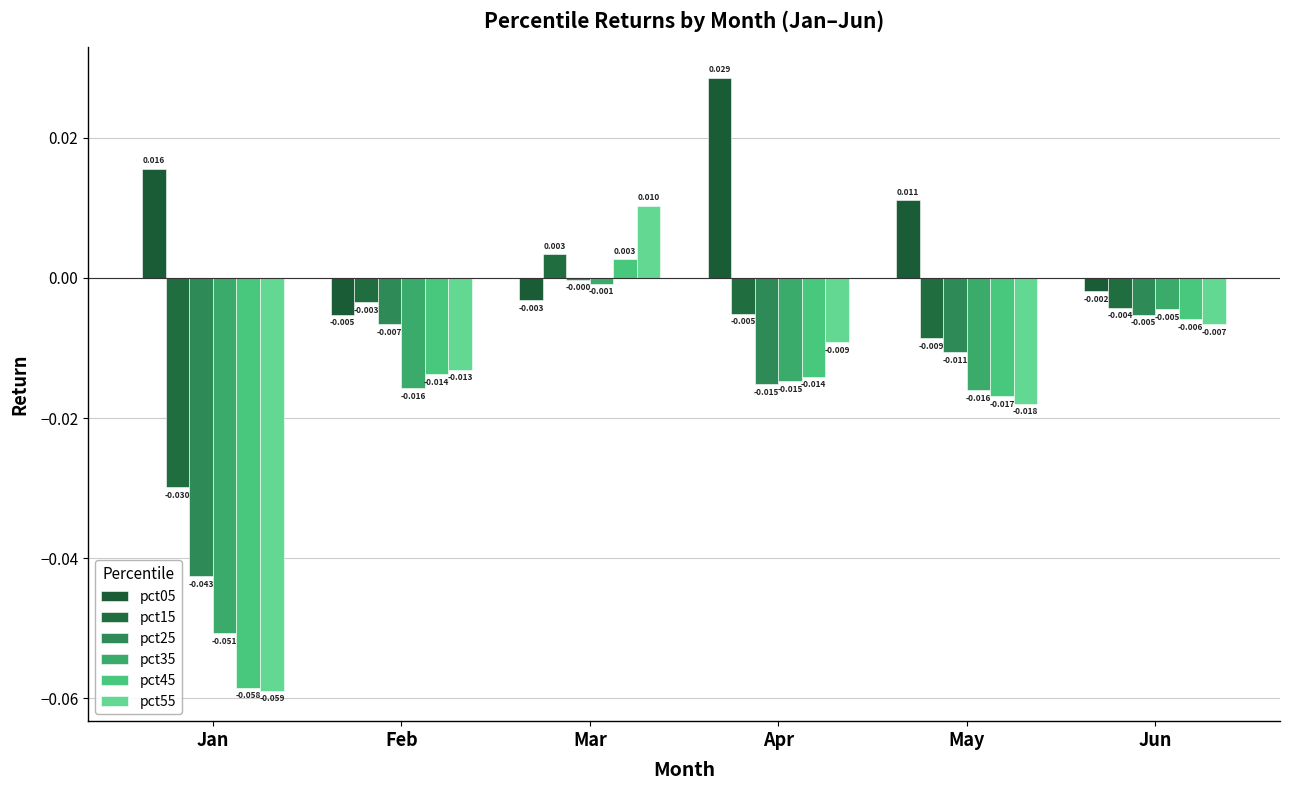

How many distinct data groups are displayed?

6